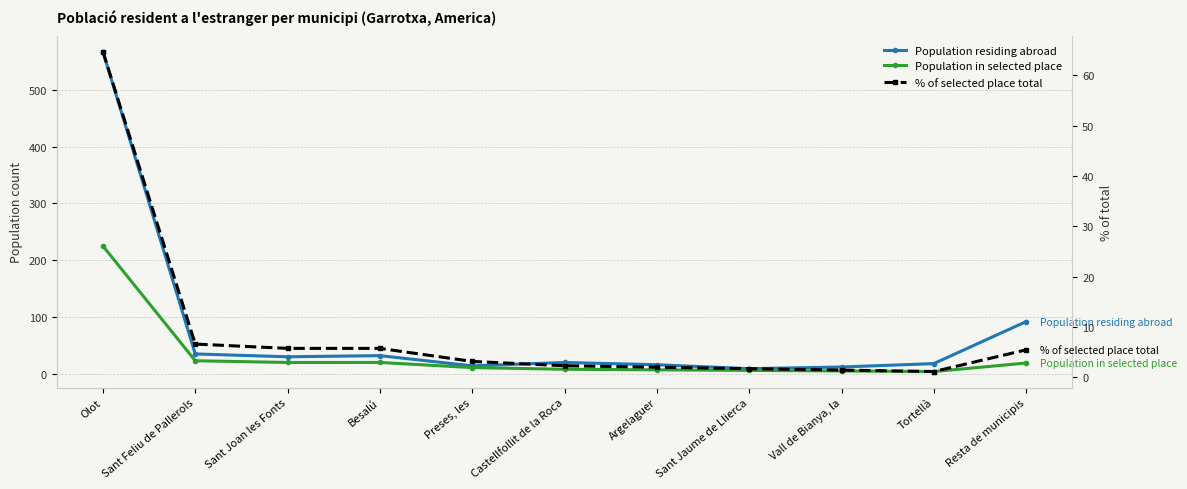

List the series in order of their peak value, highest first.

Population residing abroad, Population in selected place, % of selected place total